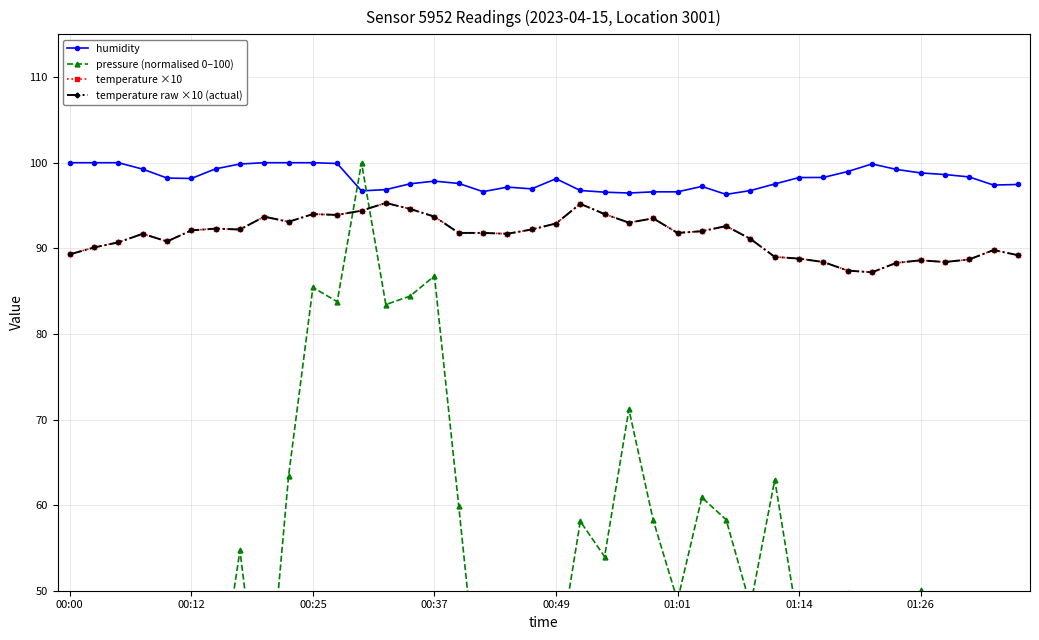

Reading right to left, what are all the values shown in this chart?

humidity: 97.5	97.4	98.3	98.6	98.8	99.2	99.9	99.0	98.3	98.3	97.5	96.8	96.3	97.2	96.6	96.6	96.5	96.6	96.8	98.1	97.0	97.2	96.6	97.6	97.8	97.5	96.9	96.7	99.9	100.0	100.0	100.0	99.8	99.3	98.2	98.2	99.2	100.0	100.0	100.0
pressure (normalised 0–100): 36.4	48.7	31.2	30.9	50.1	29.3	41.7	49.7	43.5	45.5	63.0	48.3	58.3	60.9	48.9	58.2	71.2	54.0	58.1	40.4	34.3	27.5	32.4	59.9	86.8	84.4	83.4	100.0	83.8	85.4	63.4	31.6	54.7	35.9	46.0	0.0	49.6	28.2	49.0	45.1
temperature ×10: 89.2	89.8	88.7	88.4	88.6	88.3	87.2	87.4	88.4	88.8	89.0	91.1	92.6	92.0	91.8	93.5	93.0	94.0	95.2	92.9	92.2	91.7	91.8	91.8	93.7	94.6	95.3	94.4	93.9	94.0	93.1	93.7	92.2	92.3	92.1	90.8	91.7	90.7	90.1	89.3
temperature raw ×10 (actual): 89.2	89.8	88.7	88.4	88.6	88.3	87.2	87.4	88.4	88.8	89.0	91.1	92.6	92.0	91.8	93.5	93.0	94.0	95.2	92.9	92.2	91.7	91.8	91.8	93.7	94.6	95.3	94.4	93.9	94.0	93.1	93.7	92.2	92.3	92.1	90.8	91.7	90.7	90.1	89.3